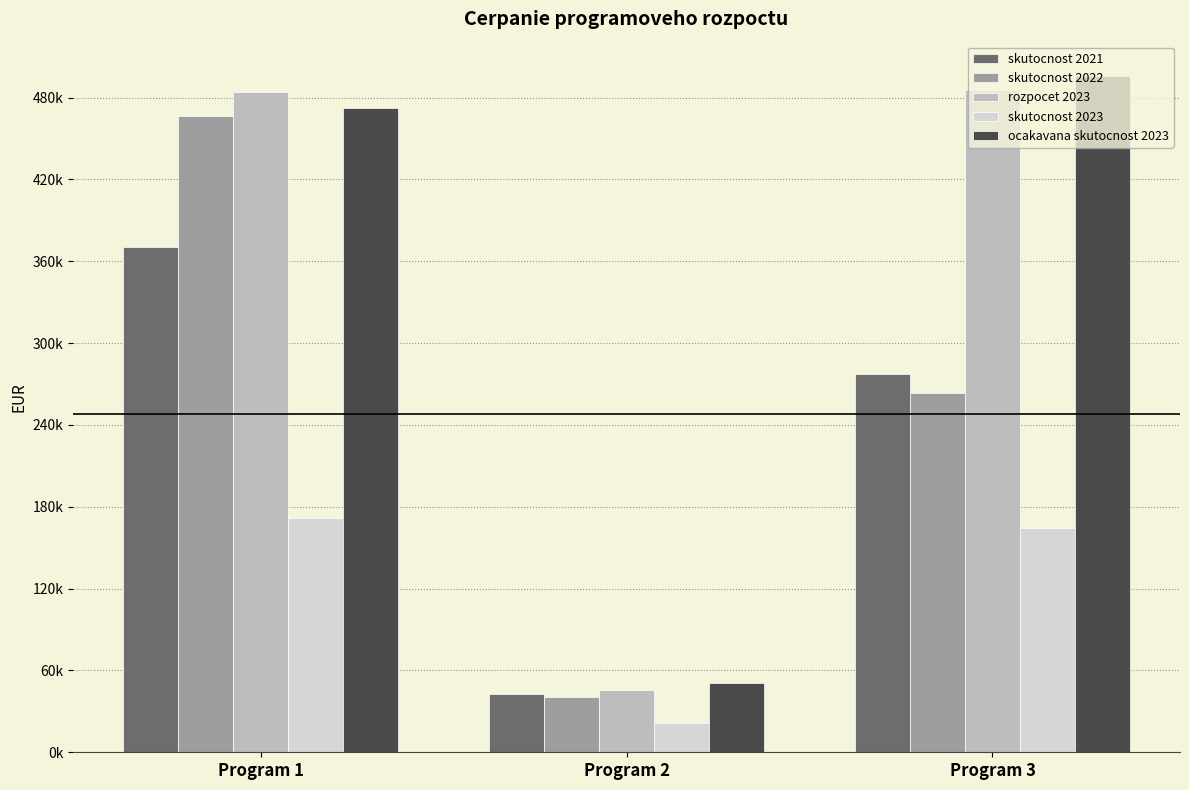

What are all the series names shown in the legend?

skutocnost 2021, skutocnost 2022, rozpocet 2023, skutocnost 2023, ocakavana skutocnost 2023